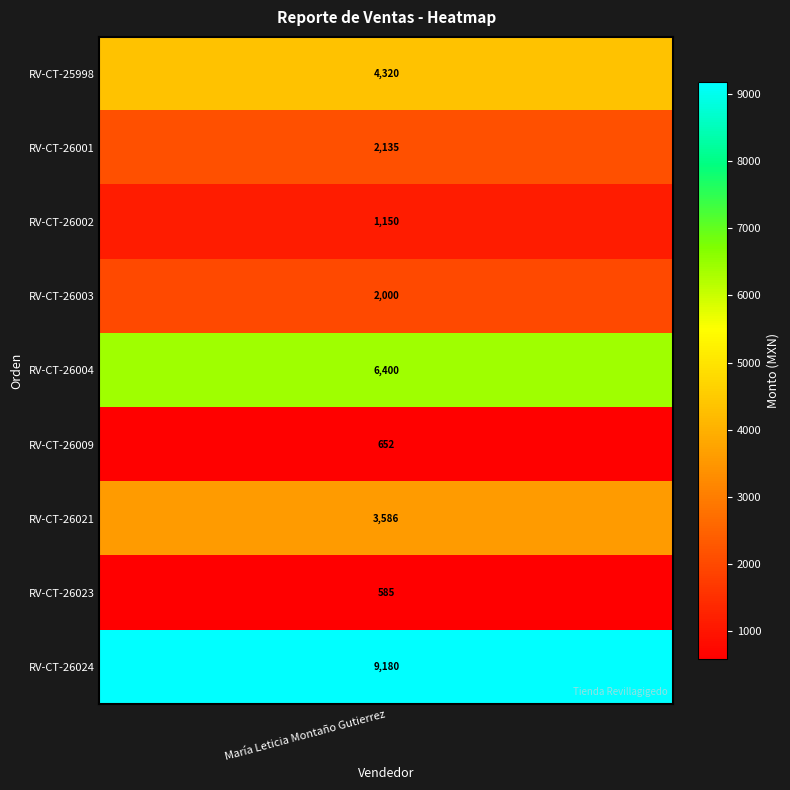

What is the difference between the maximum and second lowest values?

8528.0